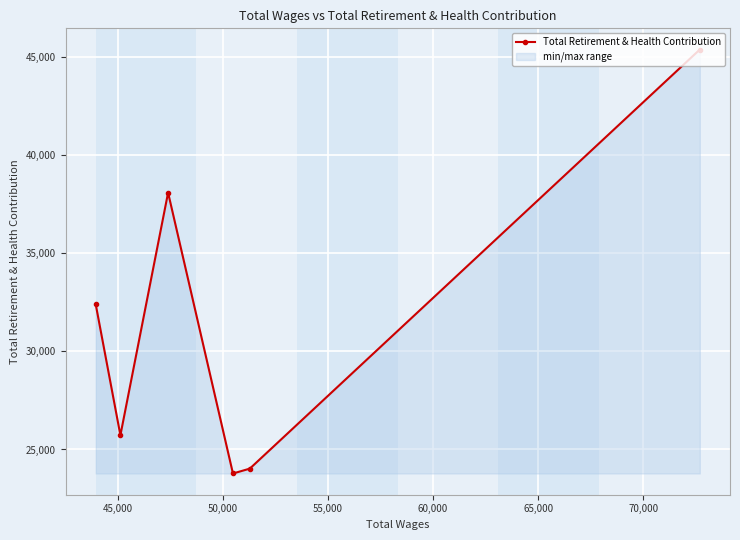

How many lines are shown in the chart?

1